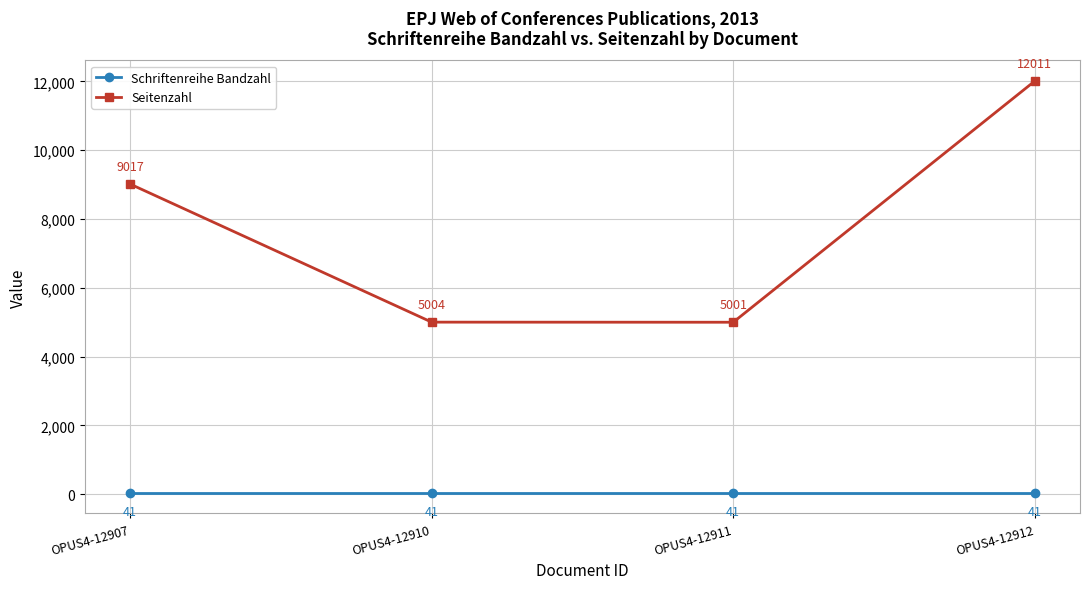

What is the maximum value shown in the chart?

12011